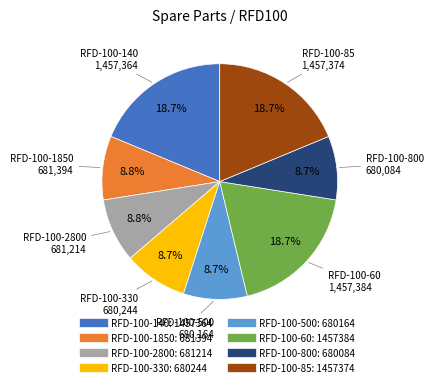

To the nearest percent, what percentage of the pie is RFD-100-800?

9%